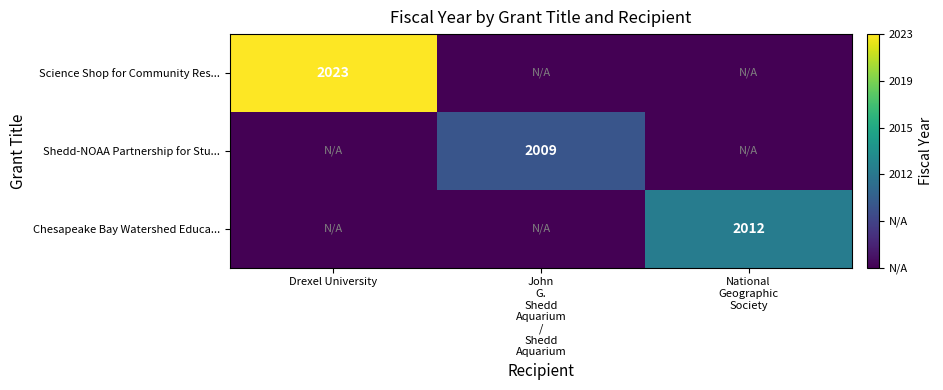

At which category is the sum across all series the highest?

Drexel University